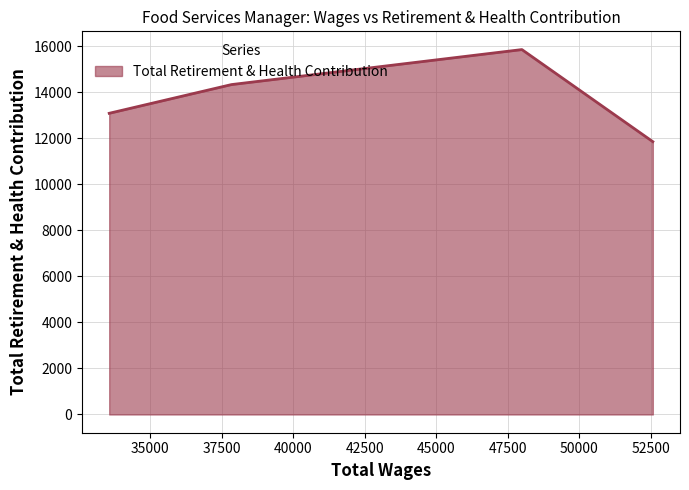

Does the chart have visible grid lines?

Yes